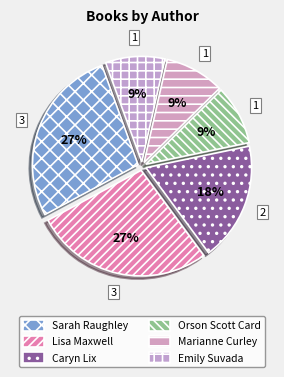

What is the total percentage of Sarah Raughley and Emily Suvada?

36.4%